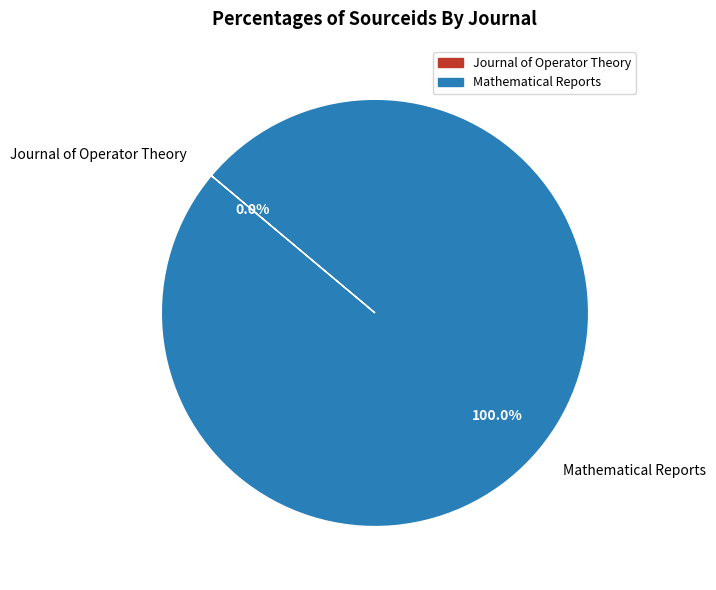

Does Mathematical Reports account for over 50% of the chart?

Yes